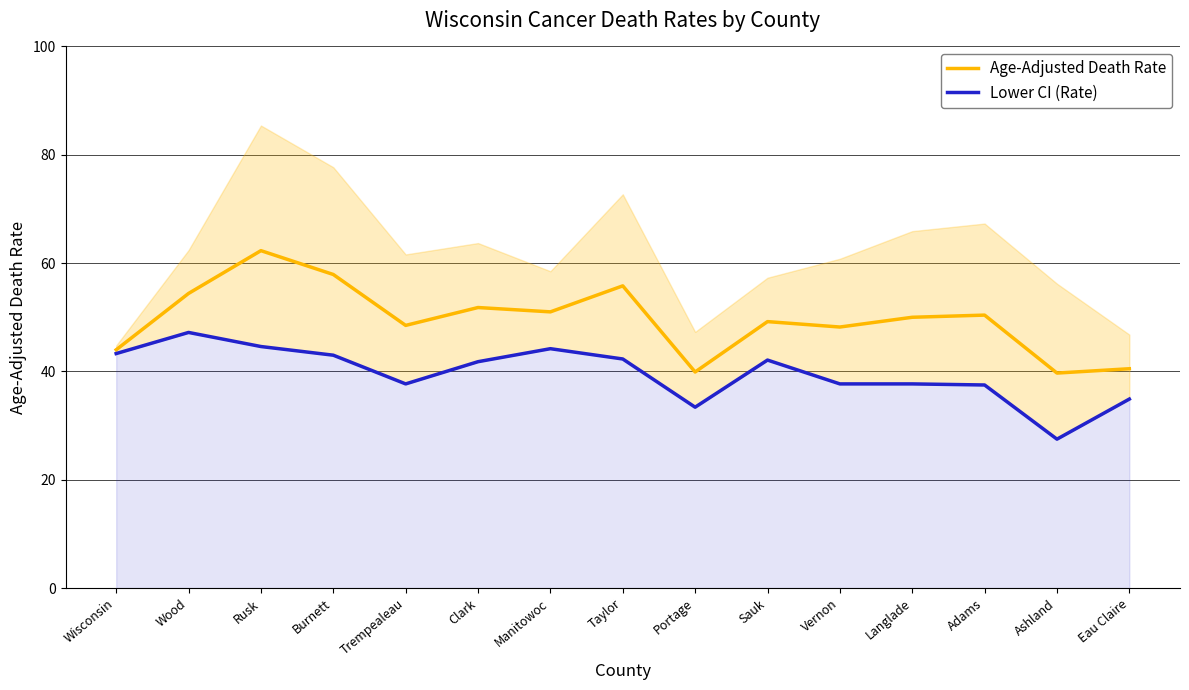

What is the spread (max minus min) of values at Clark?

10.0